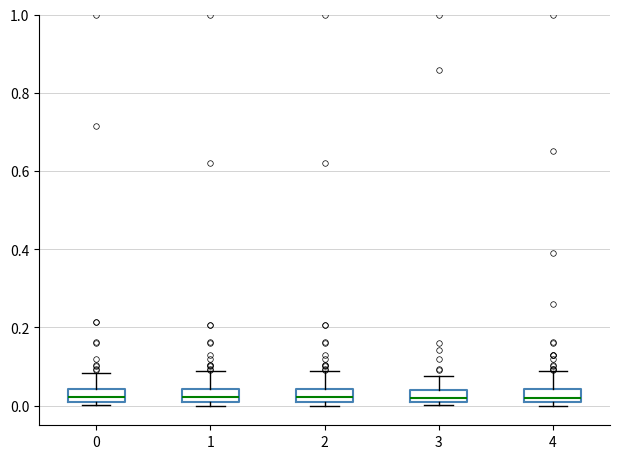

Reading left to right, read every box against the y-axis: the position of its median line, the range the box covers, and the ends of its whiskers. The values are not printed on the chart, so give them approximately, as read against the axis.

0: median 0.02, box 0.00 to 0.04, whiskers 0.00 (just below the box's lower edge) to 0.08
1: median 0.02, box 0.00 to 0.04, whiskers 0.00 (just below the box's lower edge) to 0.08
2: median 0.02, box 0.00 to 0.04, whiskers 0.00 (just below the box's lower edge) to 0.08
3: median 0.02, box 0.00 to 0.04, whiskers 0.00 (just below the box's lower edge) to 0.08
4: median 0.02, box 0.00 to 0.04, whiskers 0.00 (just below the box's lower edge) to 0.08